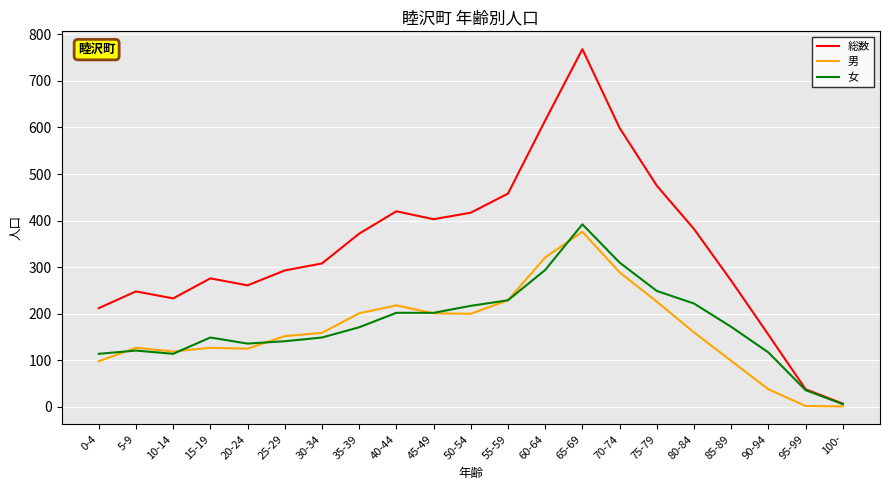

How many lines are shown in the chart?

3